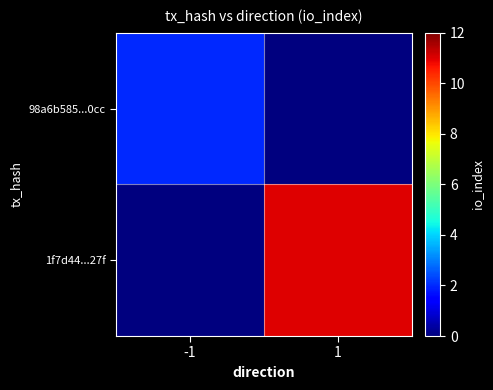

List the series in order of their peak value, lowest first.

98a6b585...0cc, 1f7d44...27f